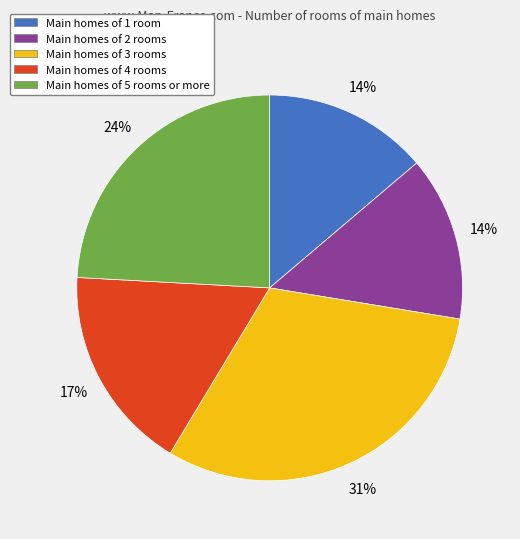

To the nearest percent, what is the difference between the largest and smallest slice percentages?

17%